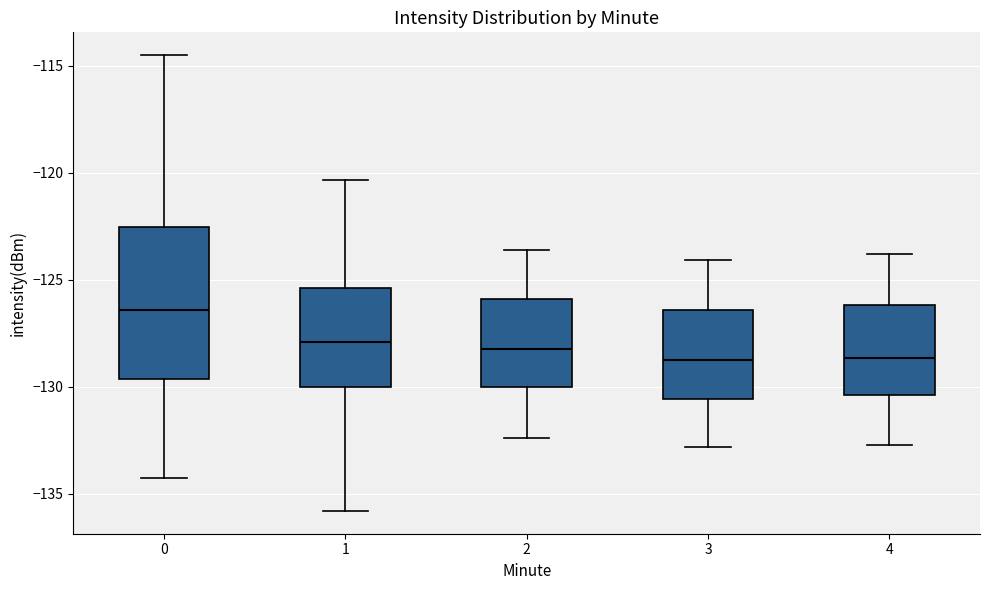

Comparing the boxes themselves (not the whiskers), which one is the tallest?

0